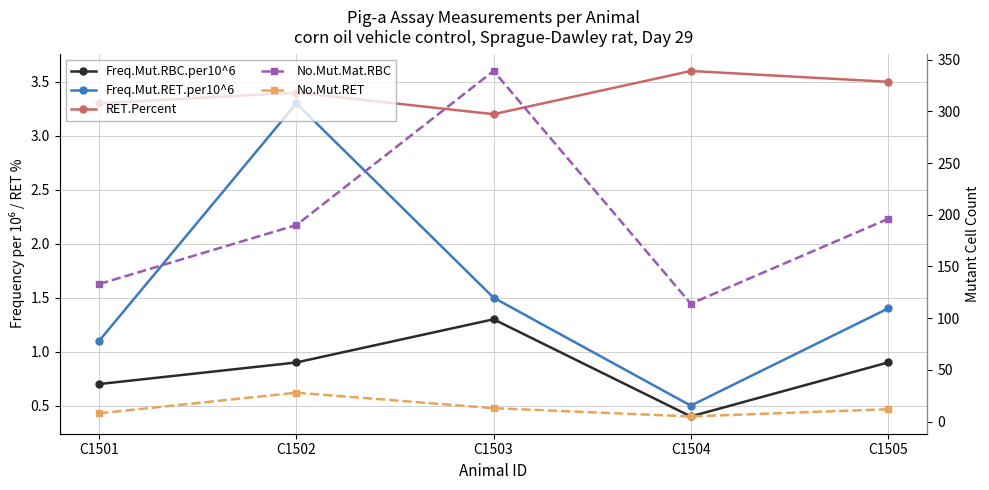

Reading right to left, transcribe all the data shown in this chart.

Freq.Mut.RBC.per10^6: 0.9	0.4	1.3	0.9	0.7
Freq.Mut.RET.per10^6: 1.4	0.5	1.5	3.3	1.1
RET.Percent: 3.5	3.6	3.2	3.4	3.3
No.Mut.Mat.RBC: 196.0	114.0	339.0	190.0	133.0
No.Mut.RET: 12.0	5.0	13.0	28.0	8.0